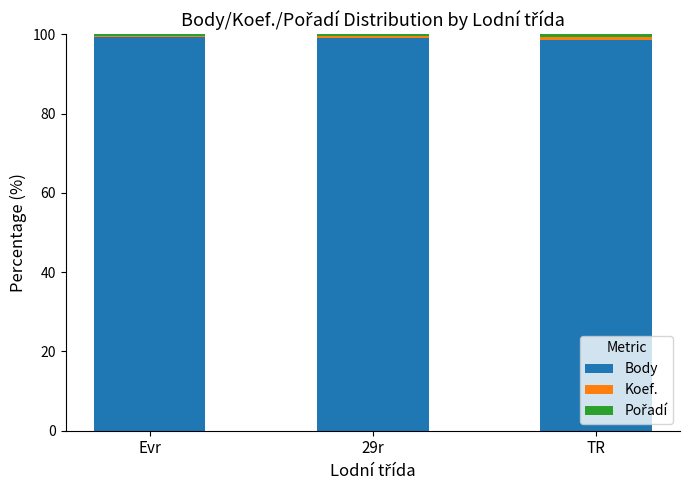

What is the highest value of the Body series?

99.2